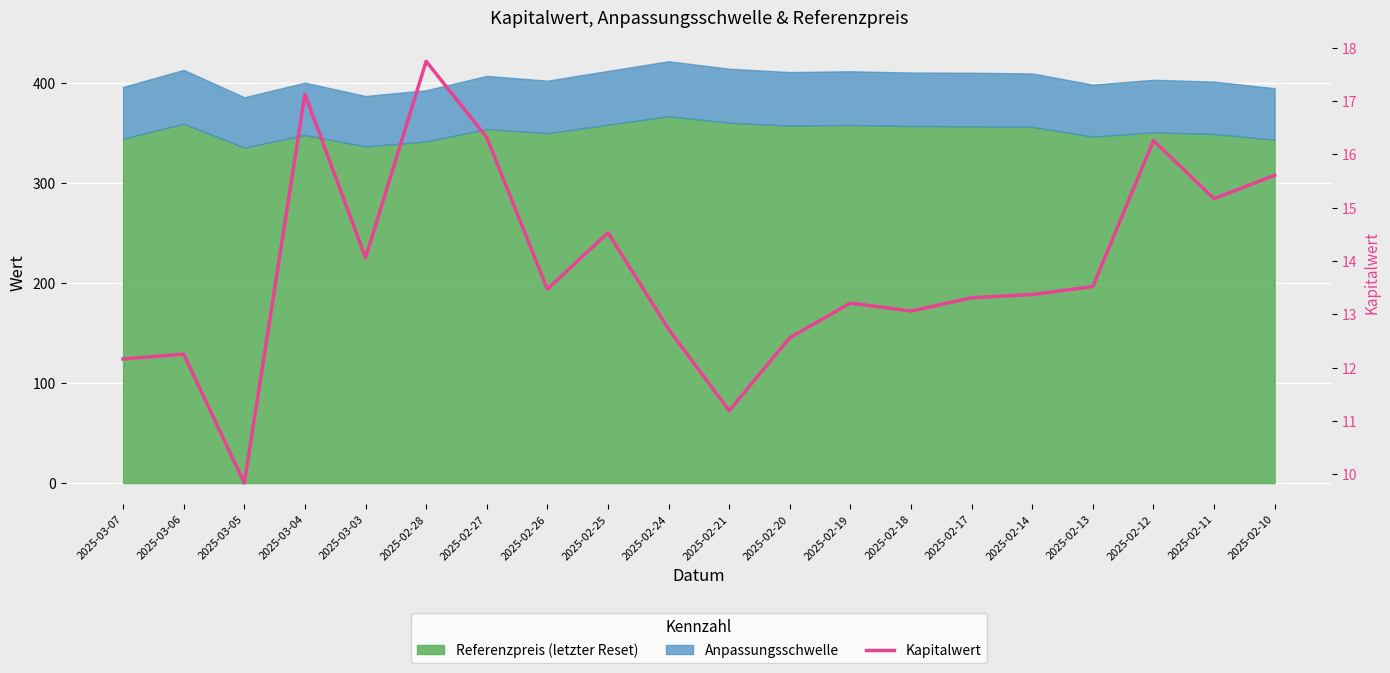

What position from the right is 2025-02-25?

12